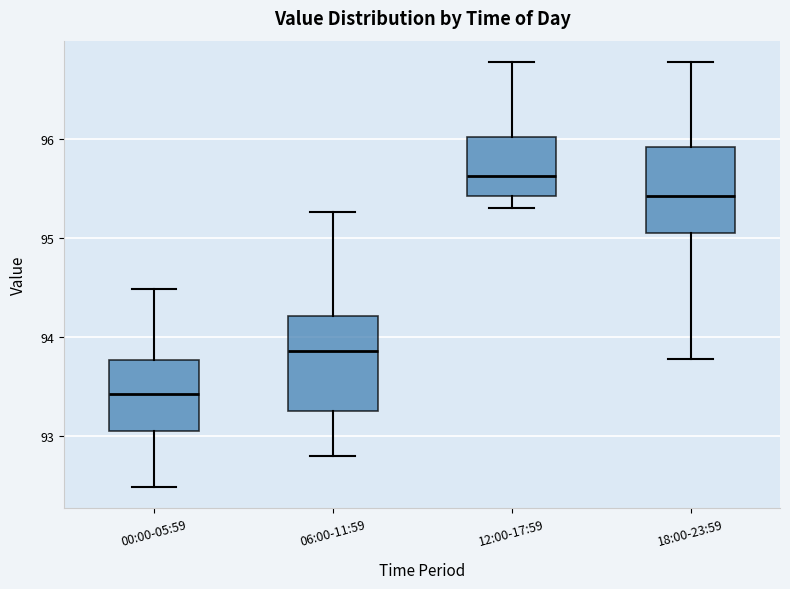

Reading left to right, transcribe this box plot: for each box, give where its median line is, the range the box spans, and where its two whiskers end, as read against the y-axis. The values are not printed on the chart, so give them approximately, as read against the axis.

00:00-05:59: median 93.4, box 93.1 to 93.8, whiskers 92.5 to 94.5
06:00-11:59: median 93.9, box 93.3 to 94.2, whiskers 92.8 to 95.3
12:00-17:59: median 95.6, box 95.4 to 96.0, whiskers 95.3 to 96.8
18:00-23:59: median 95.4, box 95.1 to 95.9, whiskers 93.8 to 96.8